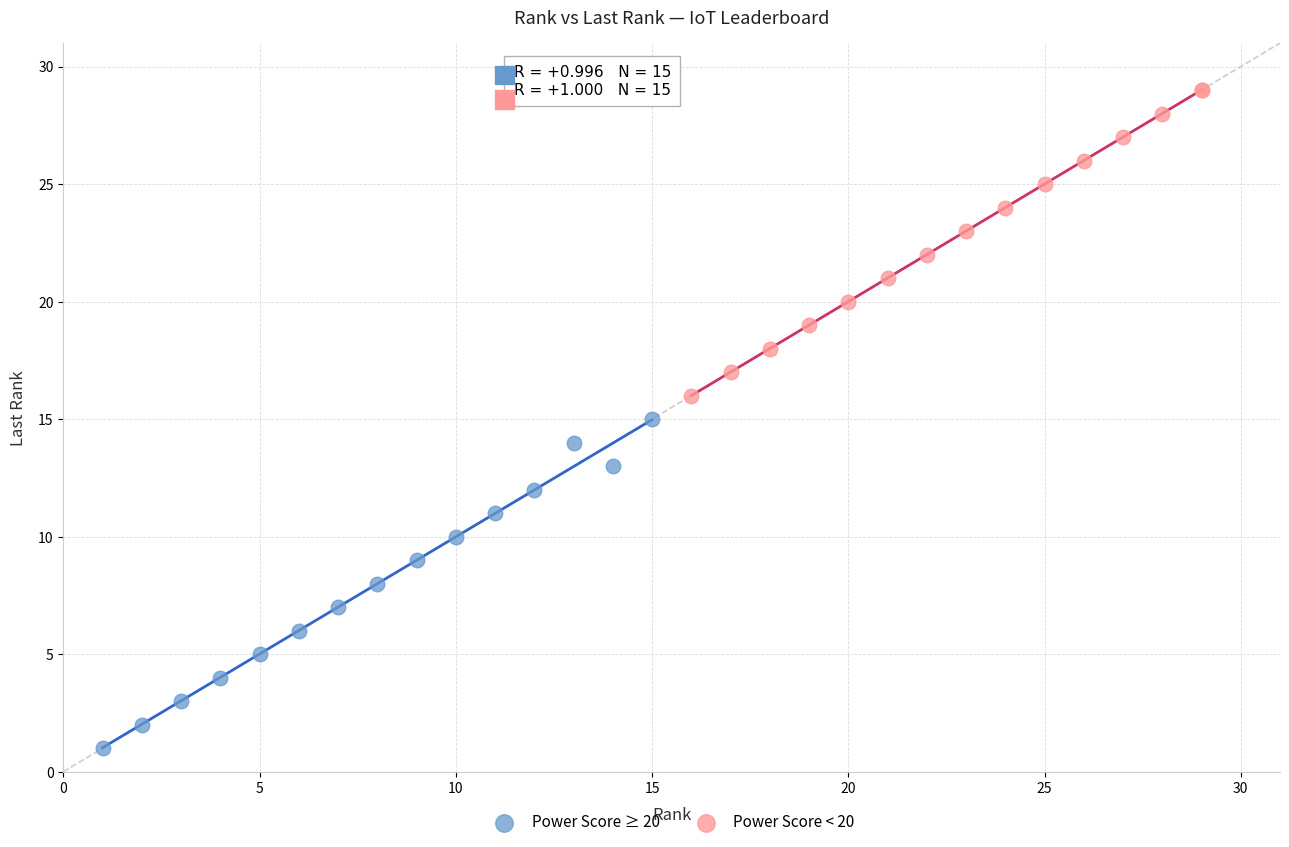

What are all the series names shown in the legend?

Power Score ≥ 20, Power Score < 20